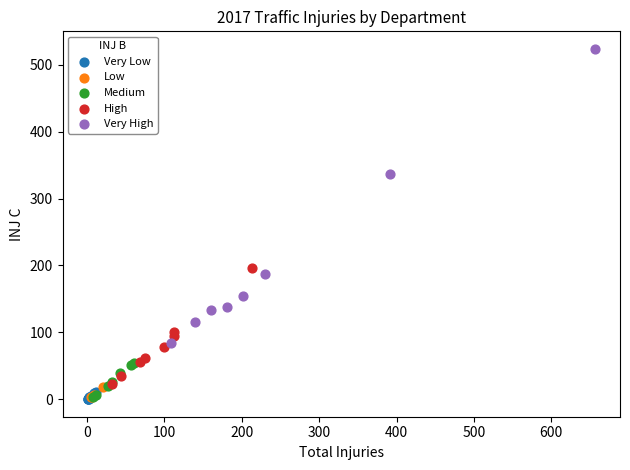

Which series has the largest Y range (max minus min)?

Very High